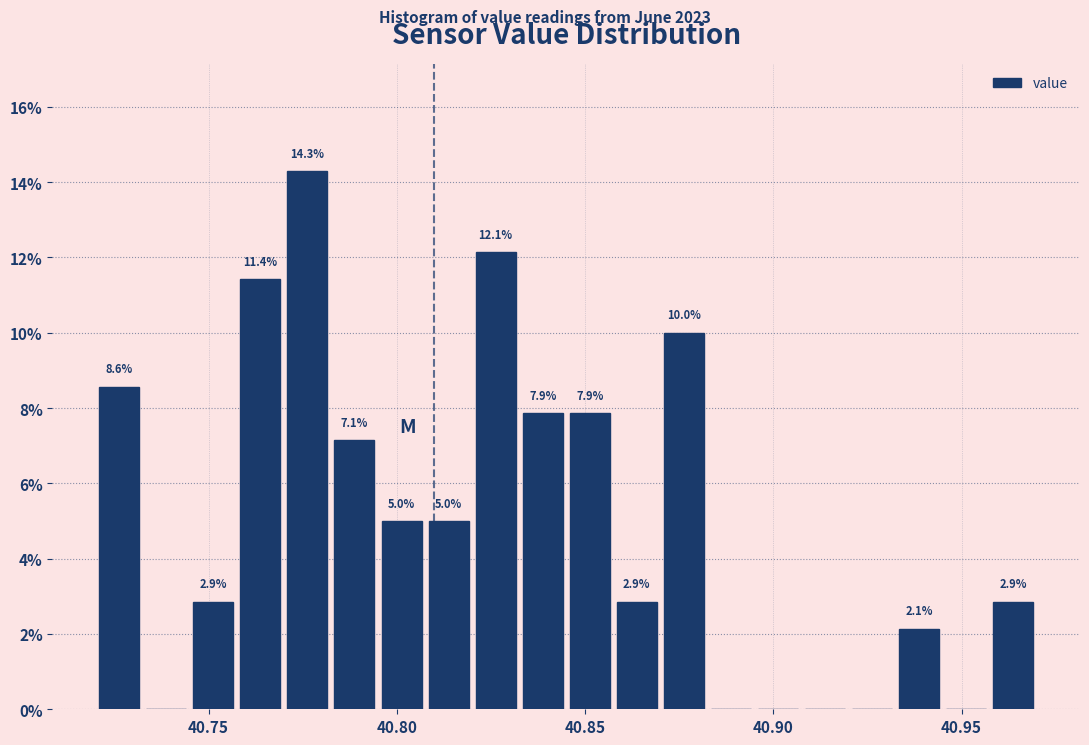

Around what value on the x-axis is the tallest bar? Give the approximate position of its centre, as read against the axis.

40.775